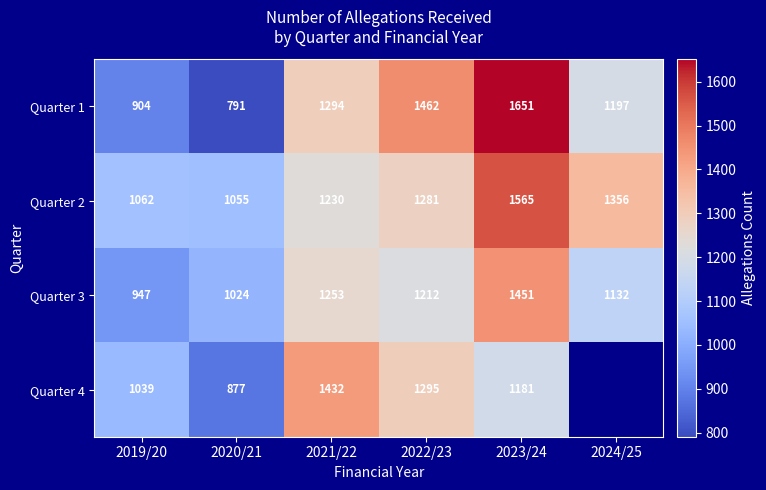

What is the difference between the Quarter 3 values at 2022/23 and 2024/25?

80